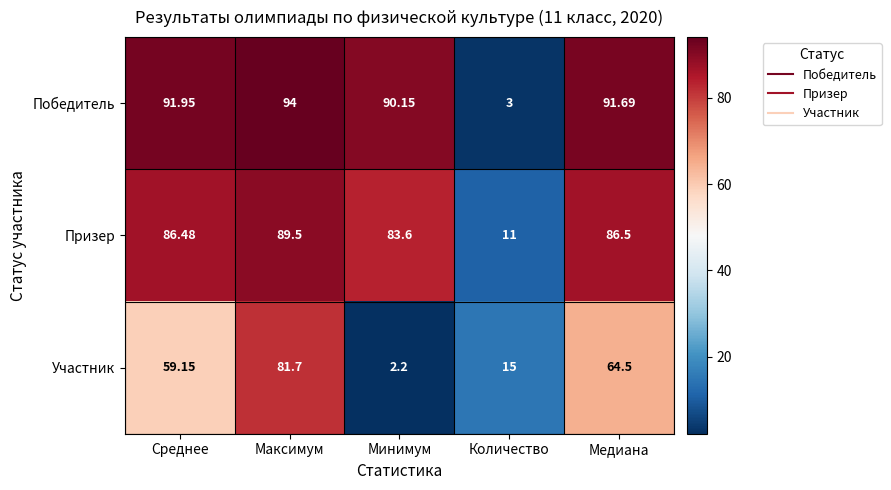

At which label does Победитель reach its minimum?

Количество